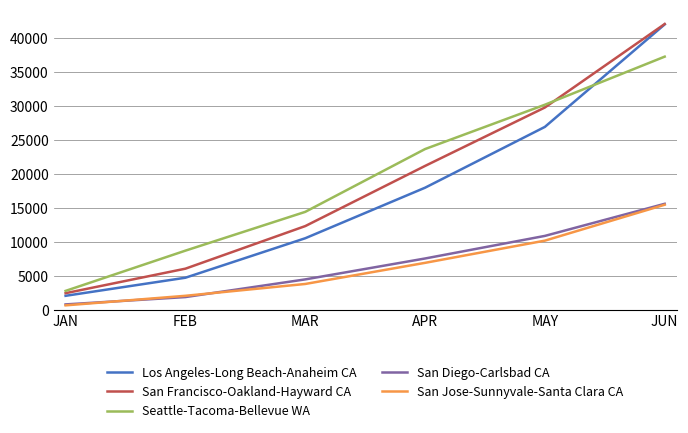

Where does the San Jose-Sunnyvale-Santa Clara CA series first go above 6969?

APR